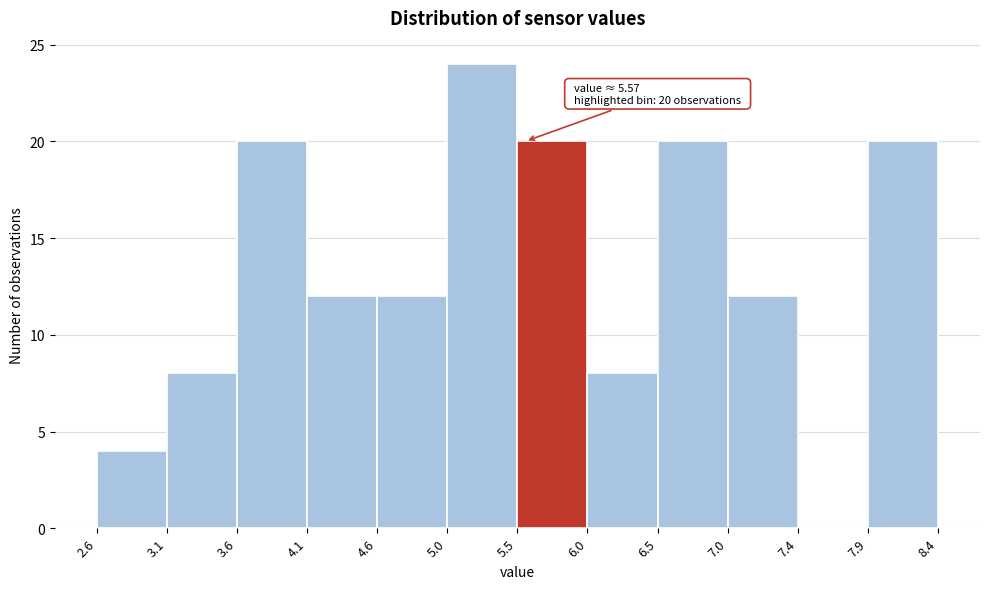

Over which range of the x-axis is the bar tallest?

5.0 to 5.5